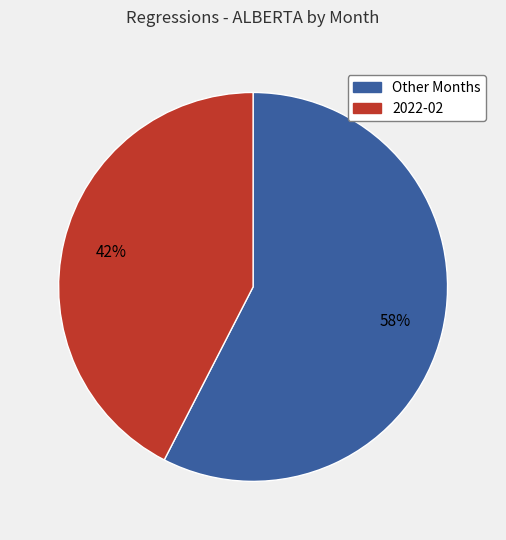

Is there any slice that represents more than half of the pie?

Yes